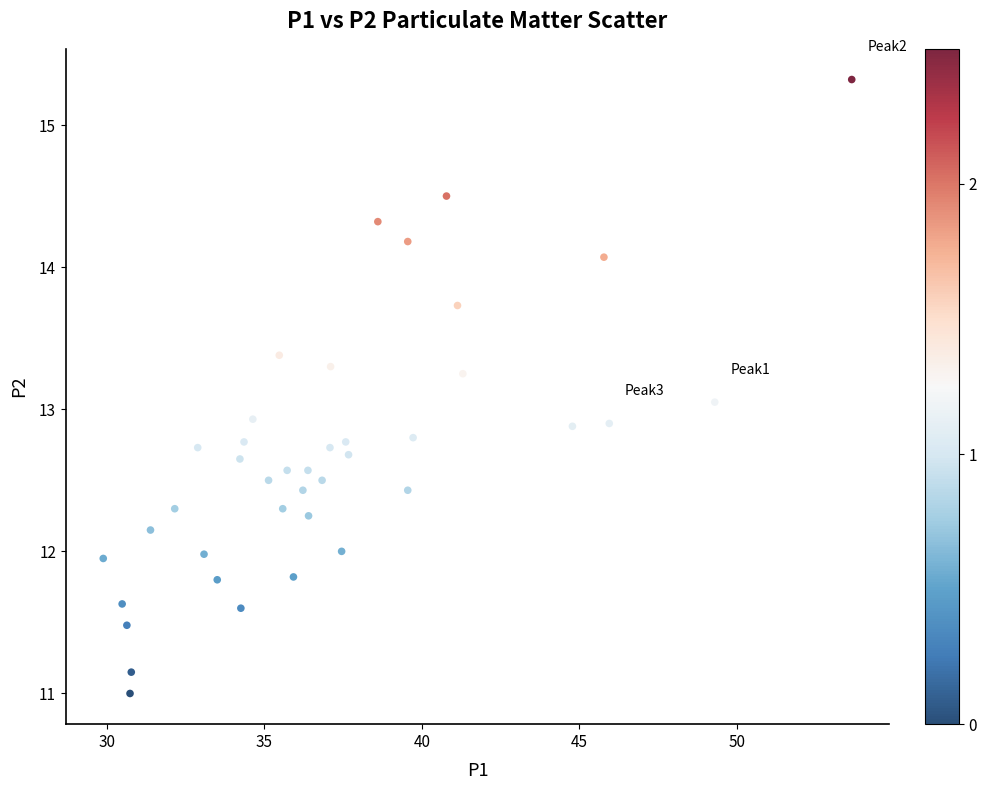

What is the range of Y values (max minus min)?

4.3